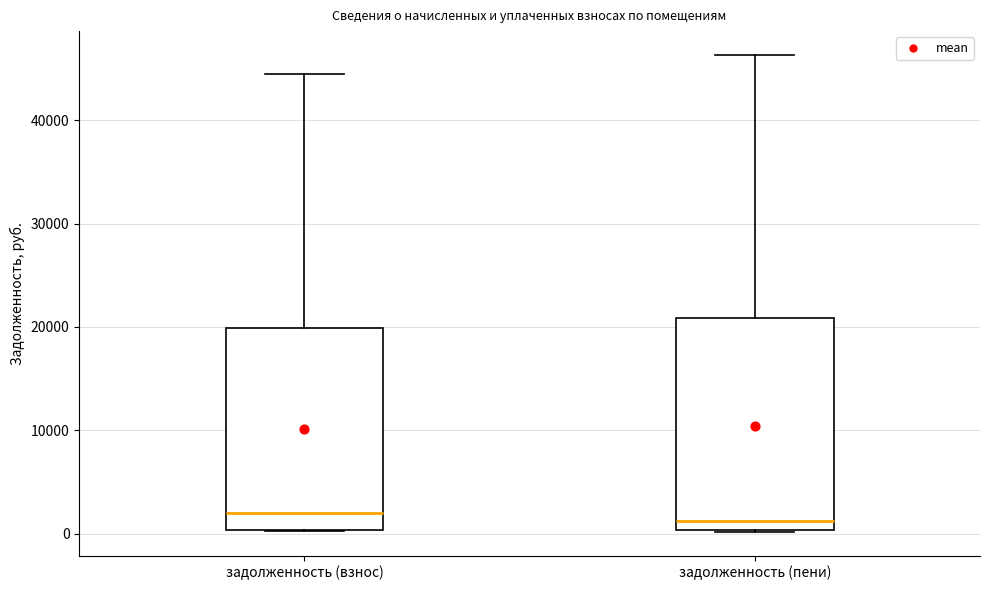

Reading left to right, transcribe this box plot: for each box, give where its median line is, the range the box spans, and where its two whiskers end, as read against the y-axis. The values are not printed on the chart, so give them approximately, as read against the axis.

задолженность (взнос): median 2000, box 0 to 20000, whiskers 0 to 44000
задолженность (пени): median 1000, box 0 to 21000, whiskers 0 to 46000